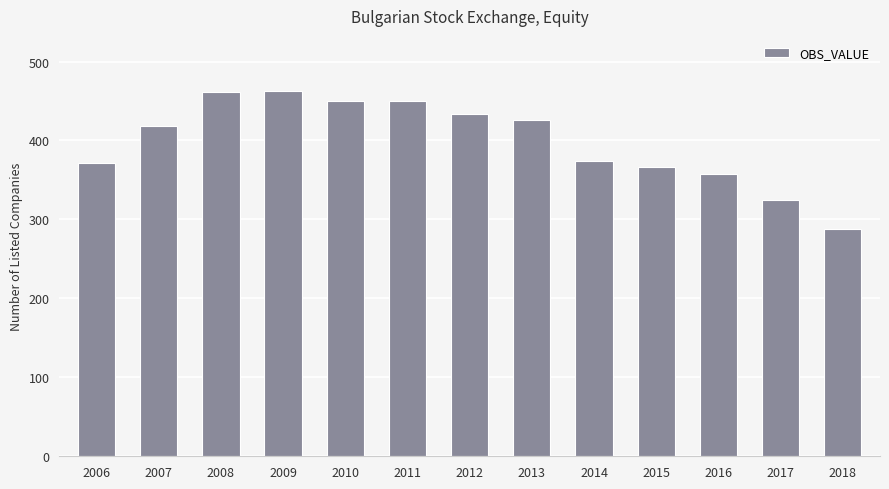

How many categories are shown in the chart?

13